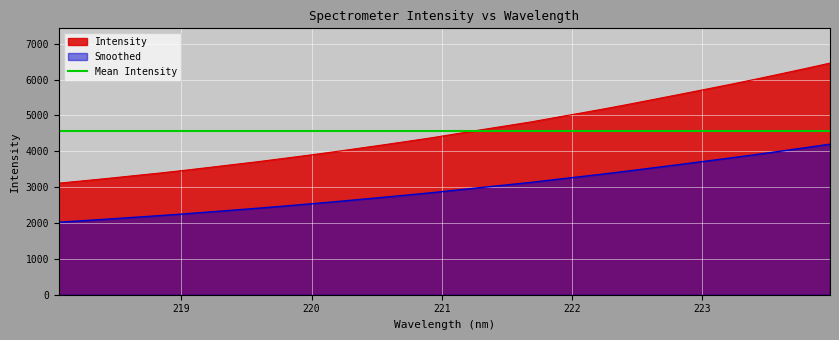

Reading right to left, list all the values displayed in this chart.

6460.4	6306.8	6157.7	6010.7	5868.7	5730.9	5594.5	5459.5	5325.4	5194.4	5070.0	4948.2	4823.0	4713.2	4604.2	4492.3	4379.9	4277.5	4176.4	4078.6	3980.9	3888.2	3799.1	3711.1	3629.1	3547.1	3466.0	3389.8	3318.9	3246.7	3178.3	3111.3